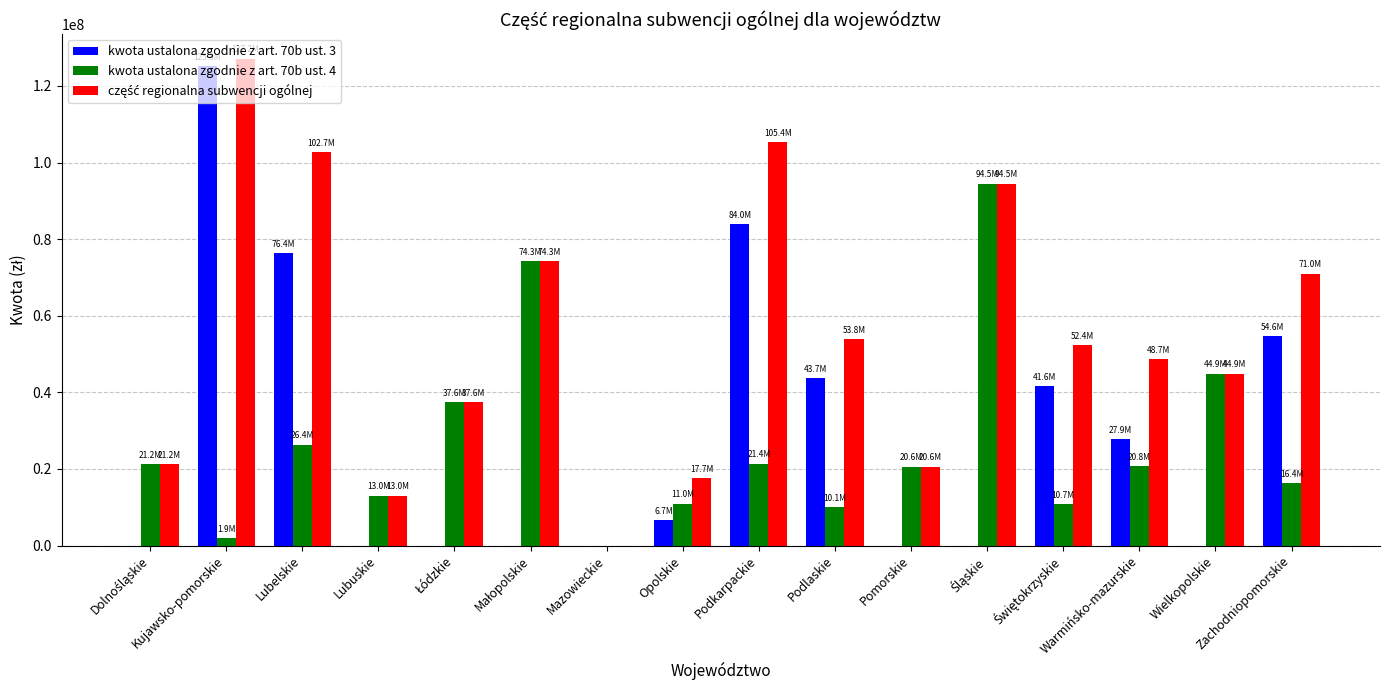

True or false: kwota ustalona zgodnie z art. 70b ust. 4 has a value of 20631703 at Pomorskie.

True